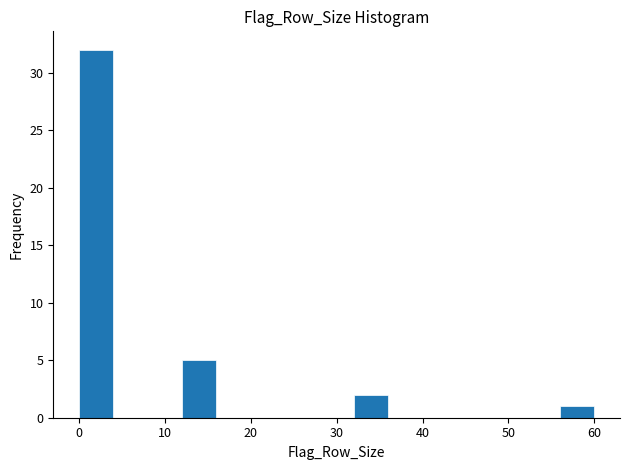

Reading left to right, transcribe this chart: for each bar, give the range it covers on the x-axis and its height. The values are not printed on the chart, so give them approximately, as read against the axis.

0 to 4: 32
4 to 8: 0
8 to 12: 0
12 to 16: 5
16 to 20: 0
20 to 24: 0
24 to 28: 0
28 to 32: 0
32 to 36: 2
36 to 40: 0
40 to 44: 0
44 to 48: 0
48 to 52: 0
52 to 56: 0
56 to 60: 1